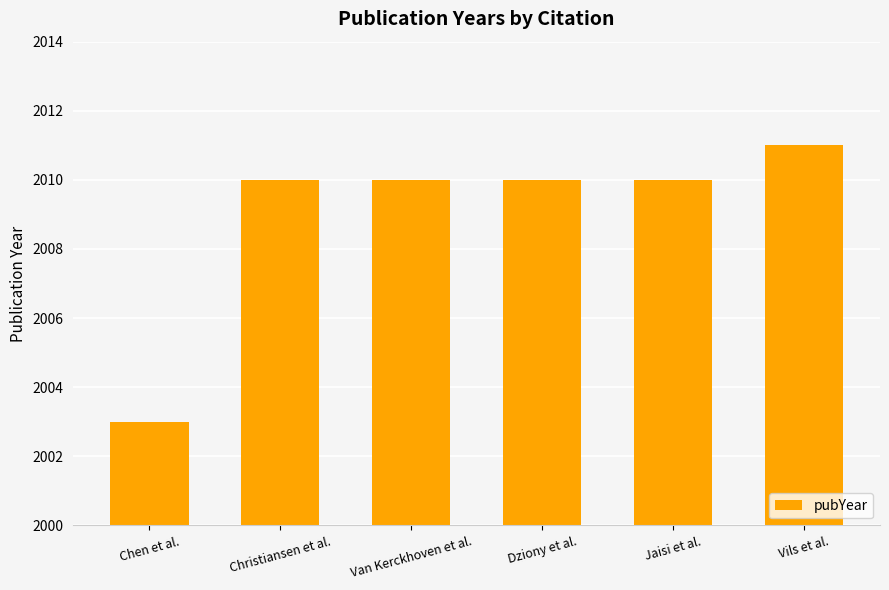

What is the change in value from Chen et al. to Van Kerckhoven et al.?

+7